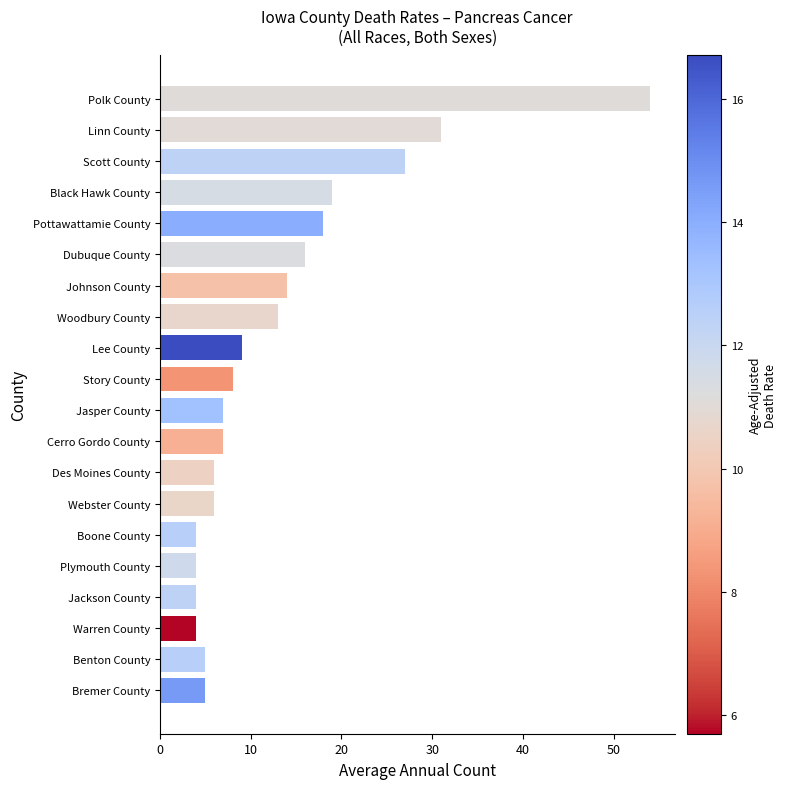

How many data points are less than 8?

10